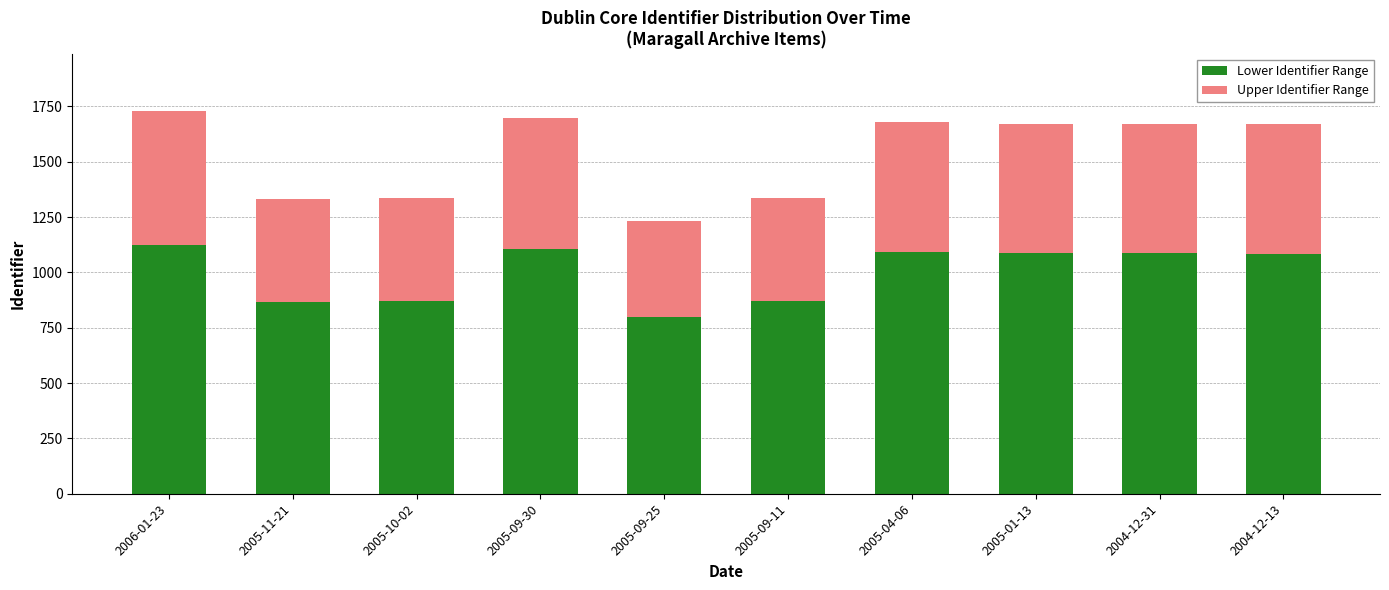

At which label does Lower Identifier Range reach its minimum?

2005-09-25